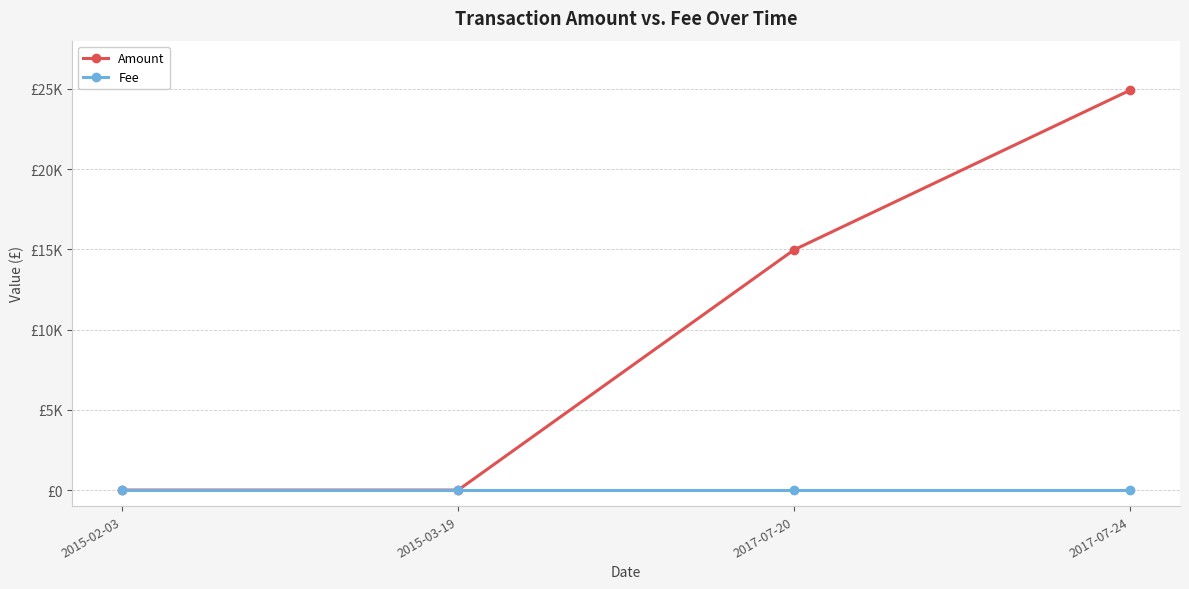

Where do Fee and Amount first cross each other?

2015-03-19 and 2017-07-20